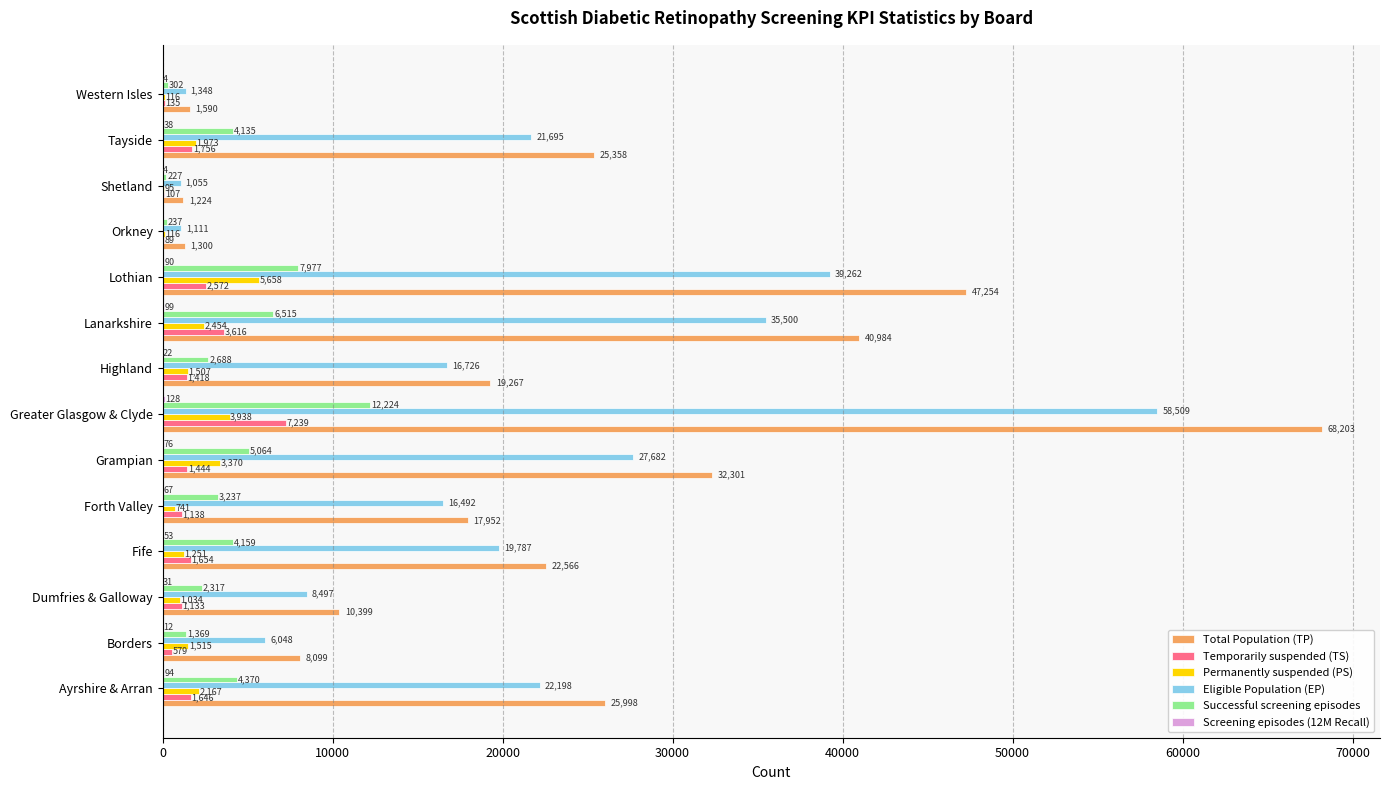

What is the average value of the Total Population (TP) series?

23035